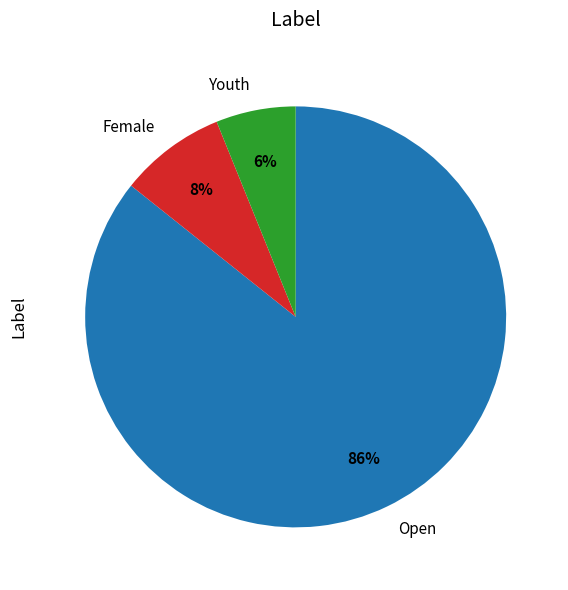

Is there a majority slice in this chart?

Yes